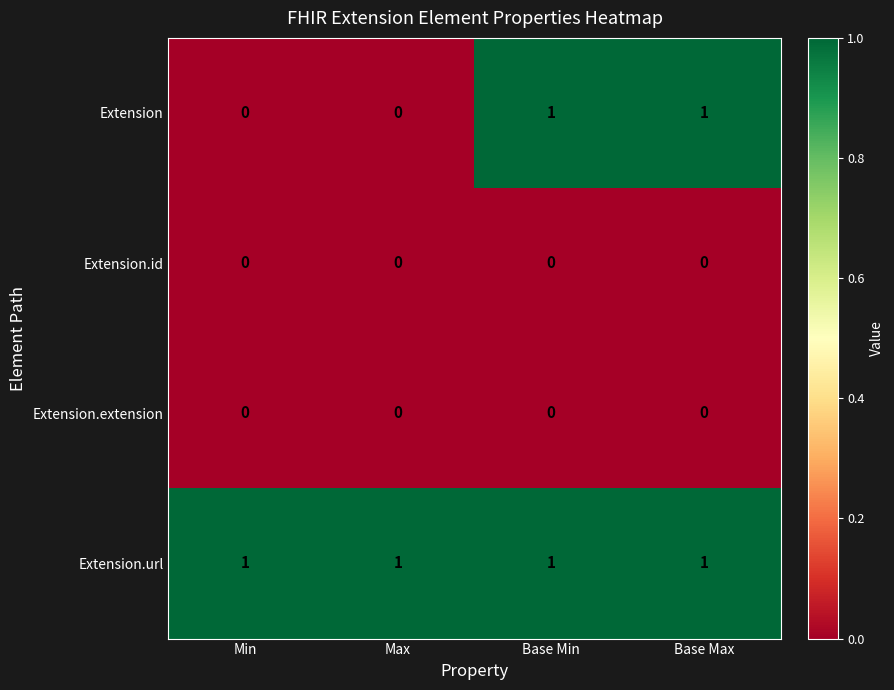

Between Min and Base Min, which series saw the biggest shift?

Extension